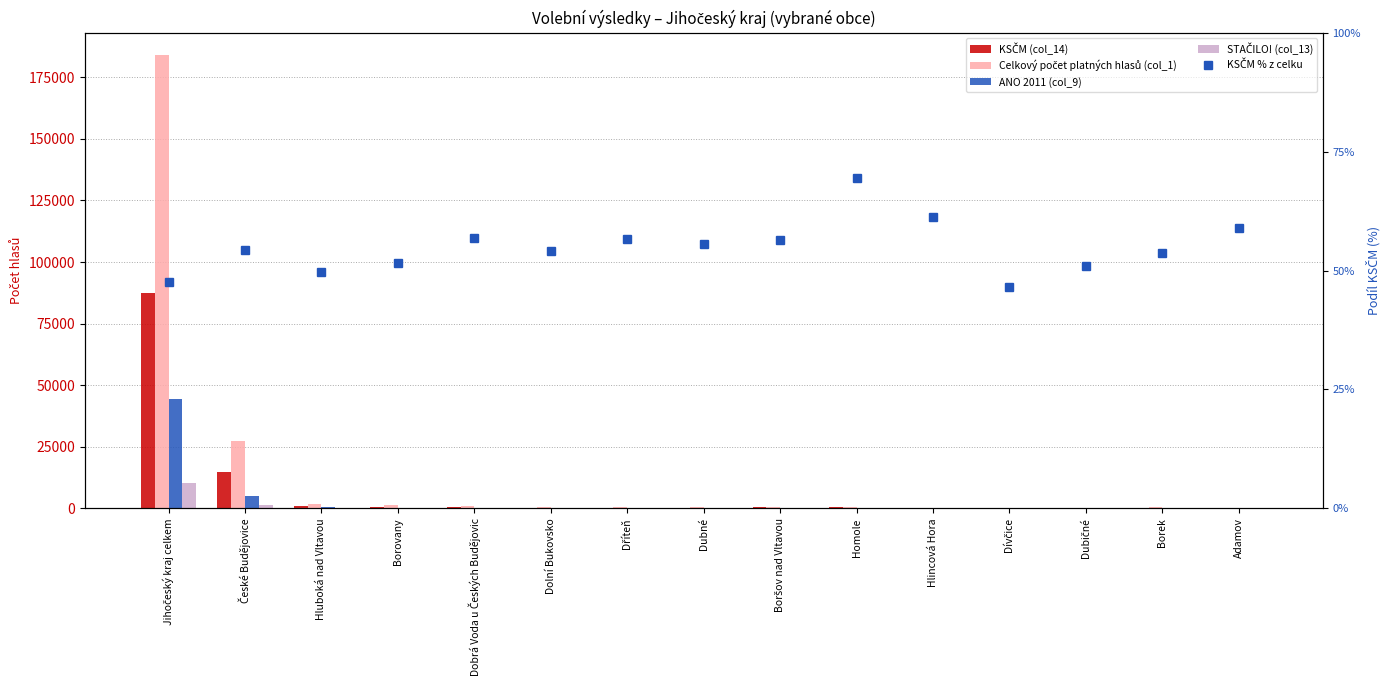

Reading left to right, transcribe all the data shown in this chart.

KSČM (col_14): Jihočeský kraj celkem=87383.0	České Budějovice=14813.0	Hluboká nad Vltavou=917.0	Borovany=640.0	Dobrá Voda u Českých Budějovic=449.0	Dolní Bukovsko=274.0	Dříteň=302.0	Dubné=317.0	Boršov nad Vltavou=385.0	Homole=408.0	Hlincová Hora=104.0	Dívčice=87.0	Dubičné=83.0	Borek=320.0	Adamov=184.0
Celkový počet platných hlasů (col_1): Jihočeský kraj celkem=183907.0	České Budějovice=27240.0	Hluboká nad Vltavou=1844.0	Borovany=1239.0	Dobrá Voda u Českých Budějovic=791.0	Dolní Bukovsko=507.0	Dříteň=533.0	Dubné=570.0	Boršov nad Vltavou=682.0	Homole=588.0	Hlincová Hora=170.0	Dívčice=187.0	Dubičné=163.0	Borek=596.0	Adamov=312.0
ANO 2011 (col_9): Jihočeský kraj celkem=44390.0	České Budějovice=5128.0	Hluboká nad Vltavou=390.0	Borovany=305.0	Dobrá Voda u Českých Budějovic=122.0	Dolní Bukovsko=111.0	Dříteň=116.0	Dubné=102.0	Boršov nad Vltavou=123.0	Homole=74.0	Hlincová Hora=23.0	Dívčice=39.0	Dubičné=29.0	Borek=122.0	Adamov=47.0
STAČILO! (col_13): Jihočeský kraj celkem=10247.0	České Budějovice=1290.0	Hluboká nad Vltavou=80.0	Borovany=69.0	Dobrá Voda u Českých Budějovic=23.0	Dolní Bukovsko=22.0	Dříteň=27.0	Dubné=8.0	Boršov nad Vltavou=20.0	Homole=9.0	Hlincová Hora=6.0	Dívčice=21.0	Dubičné=16.0	Borek=28.0	Adamov=15.0
KSČM % z celku: Jihočeský kraj celkem=47.5	České Budějovice=54.4	Hluboká nad Vltavou=49.7	Borovany=51.7	Dobrá Voda u Českých Budějovic=56.8	Dolní Bukovsko=54.0	Dříteň=56.7	Dubné=55.6	Boršov nad Vltavou=56.5	Homole=69.4	Hlincová Hora=61.2	Dívčice=46.5	Dubičné=50.9	Borek=53.7	Adamov=59.0